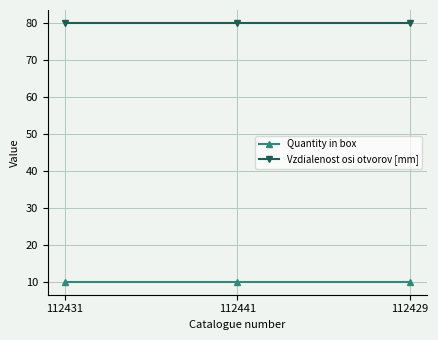

What is the label of the 3rd point from the right?

112431